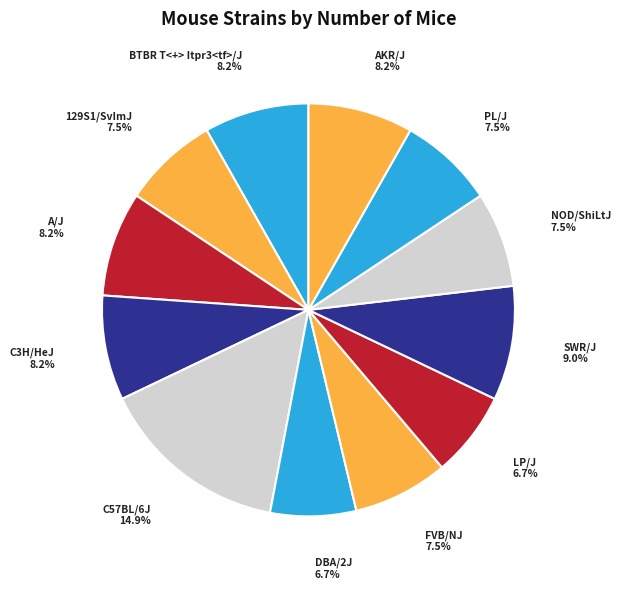

Which slice is the smallest?

DBA/2J